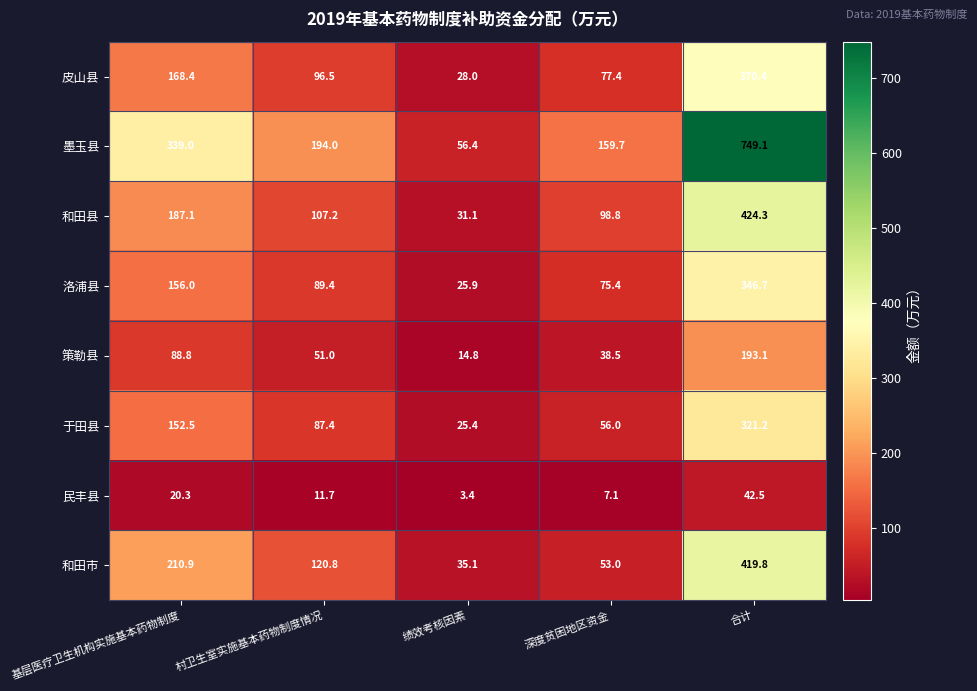

True or false: 和田市 has a value of 419.8 at 合计.

True